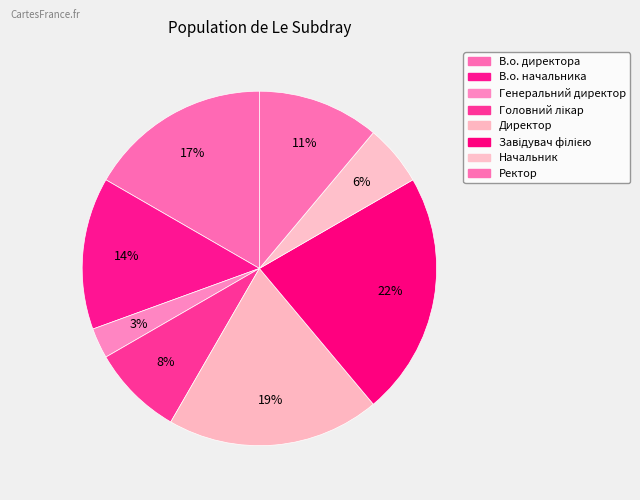

Which has a higher value, В.о. начальника or Ректор?

В.о. начальника